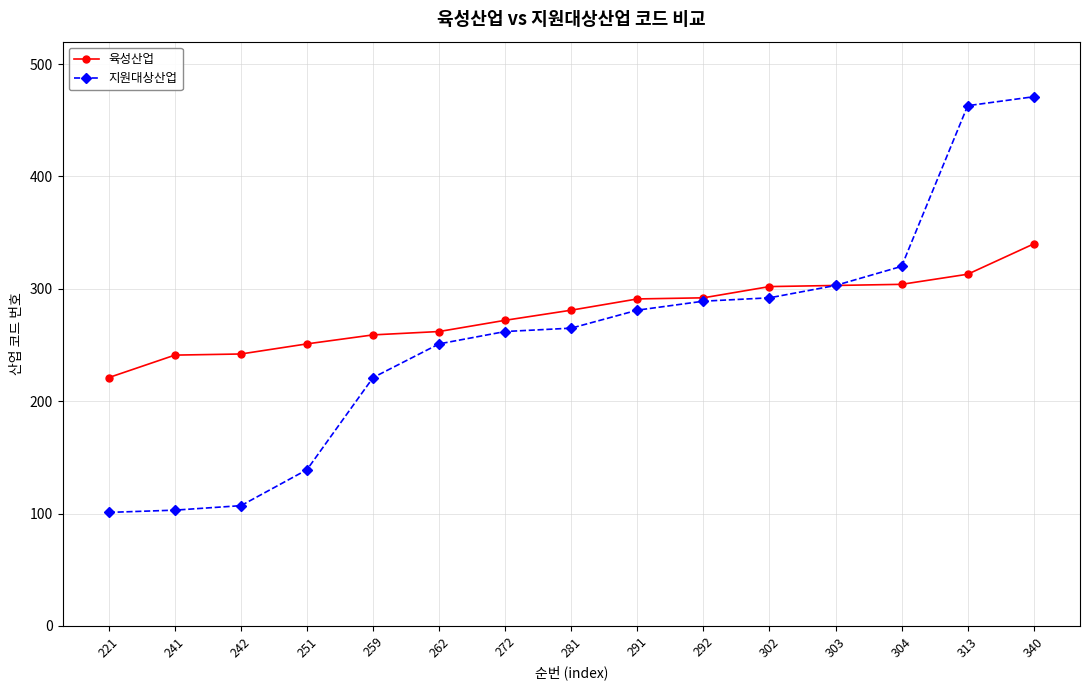

What is the sum of all 지원대상산업 values?

3868